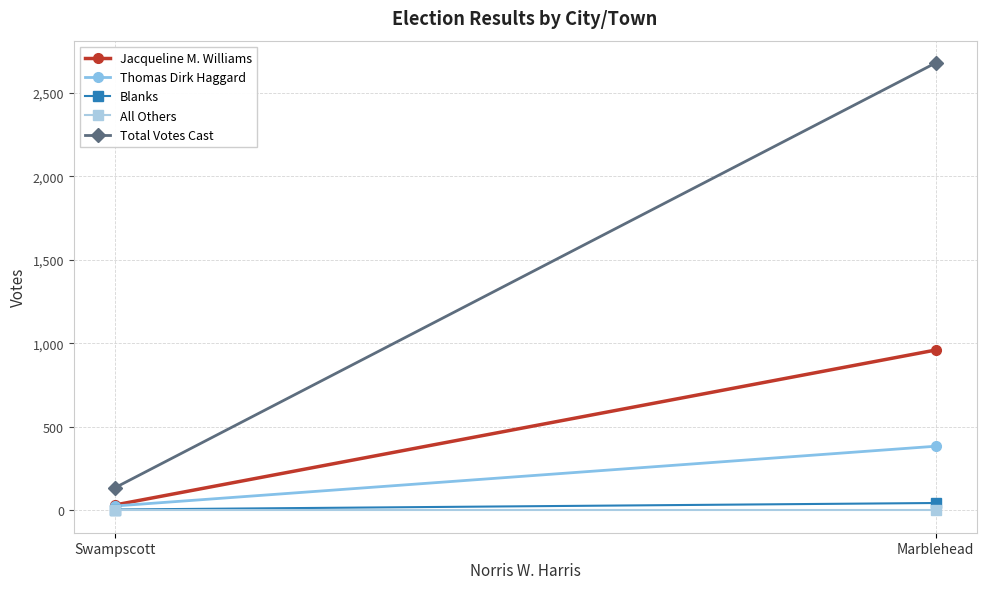

What are all the series names shown in the legend?

Jacqueline M. Williams, Thomas Dirk Haggard, Blanks, All Others, Total Votes Cast